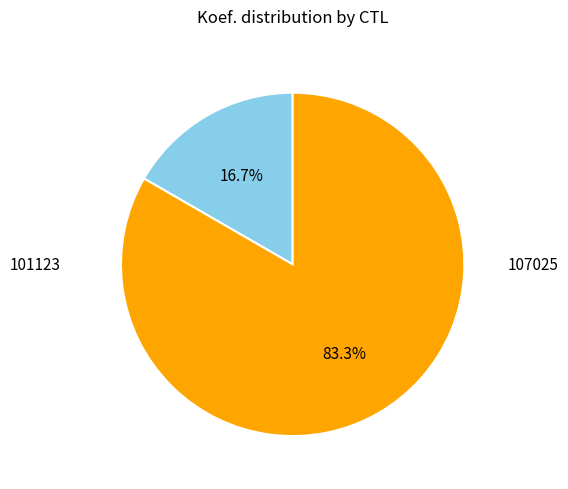

Which category has the biggest portion of the pie?

107025